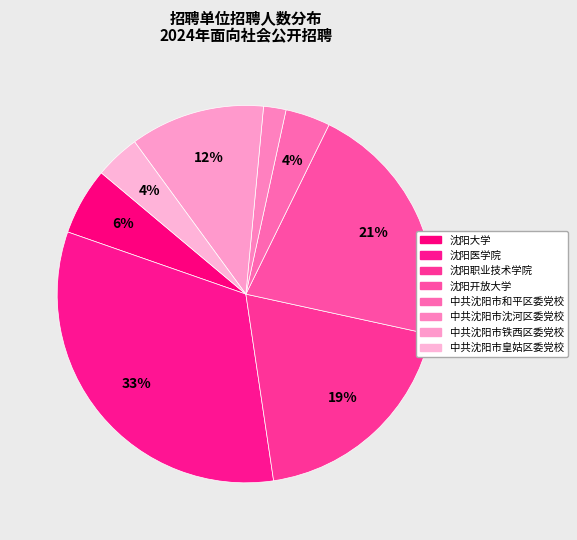

What is the smallest slice in the pie chart?

中共沈阳市沈河区委党校